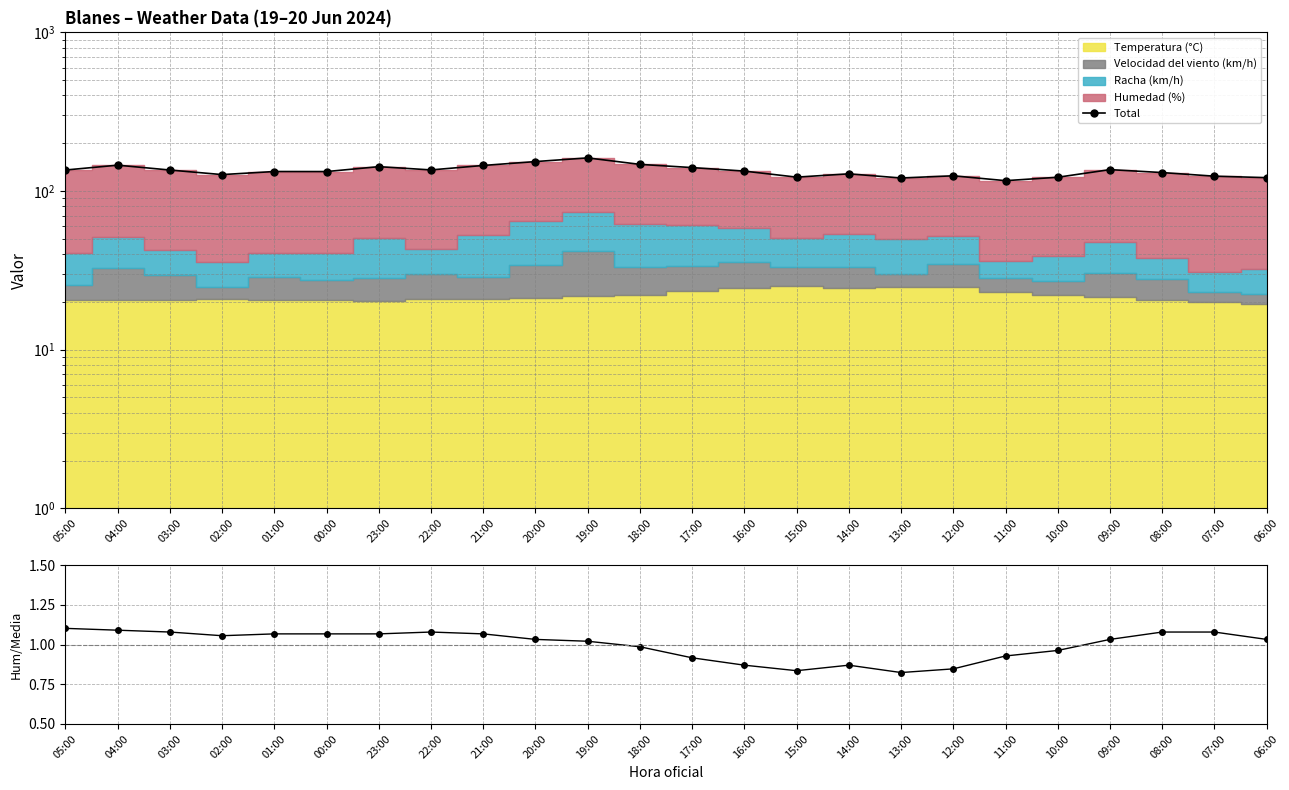

What is the label of the 15th point from the left?

15:00